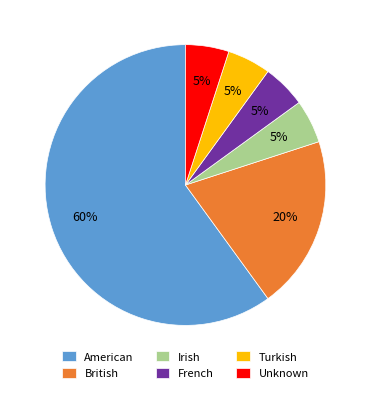

Combined, do American and Unknown account for over 50%?

Yes